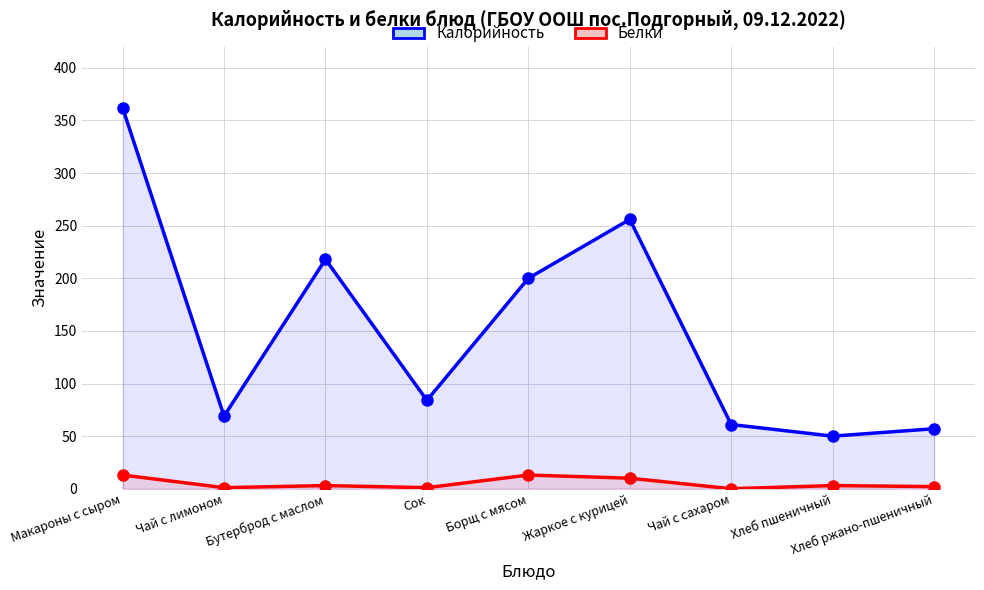

At how many categories does at least one series exceed 280?

1